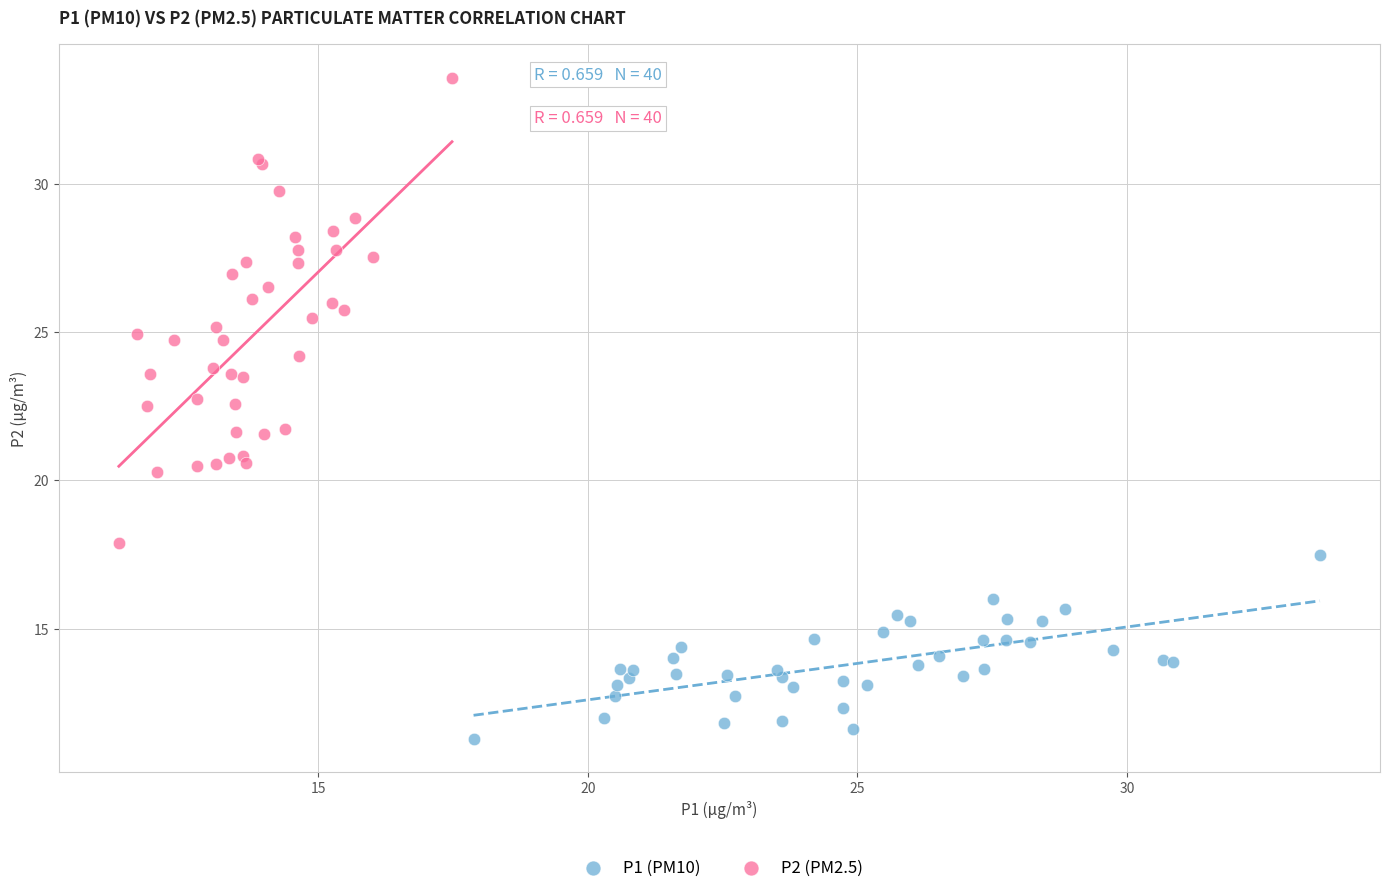

Which series reaches the minimum Y coordinate?

P1 (PM10)